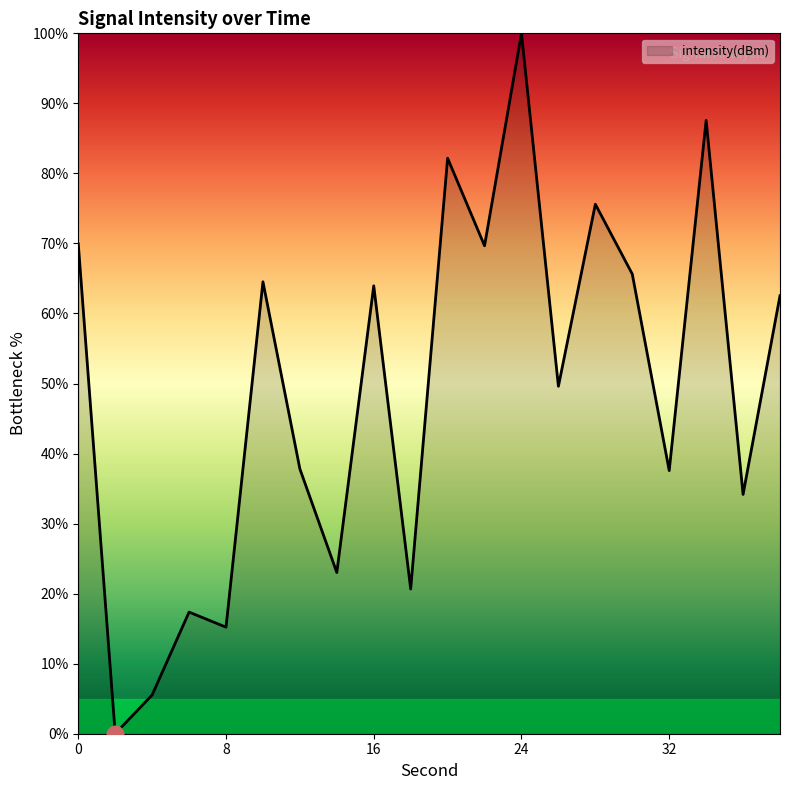

What is the sum of all values?

982.6